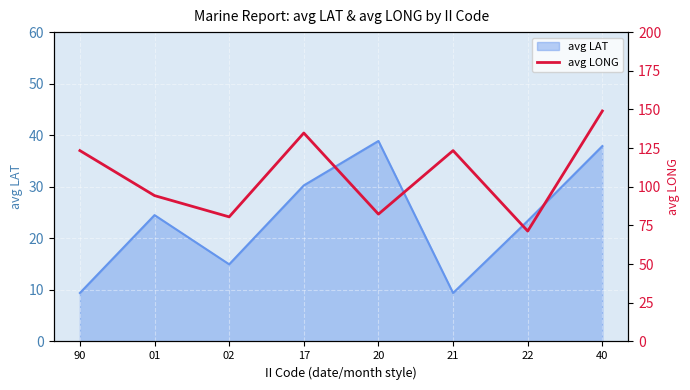

How many data points are less than 123?

4